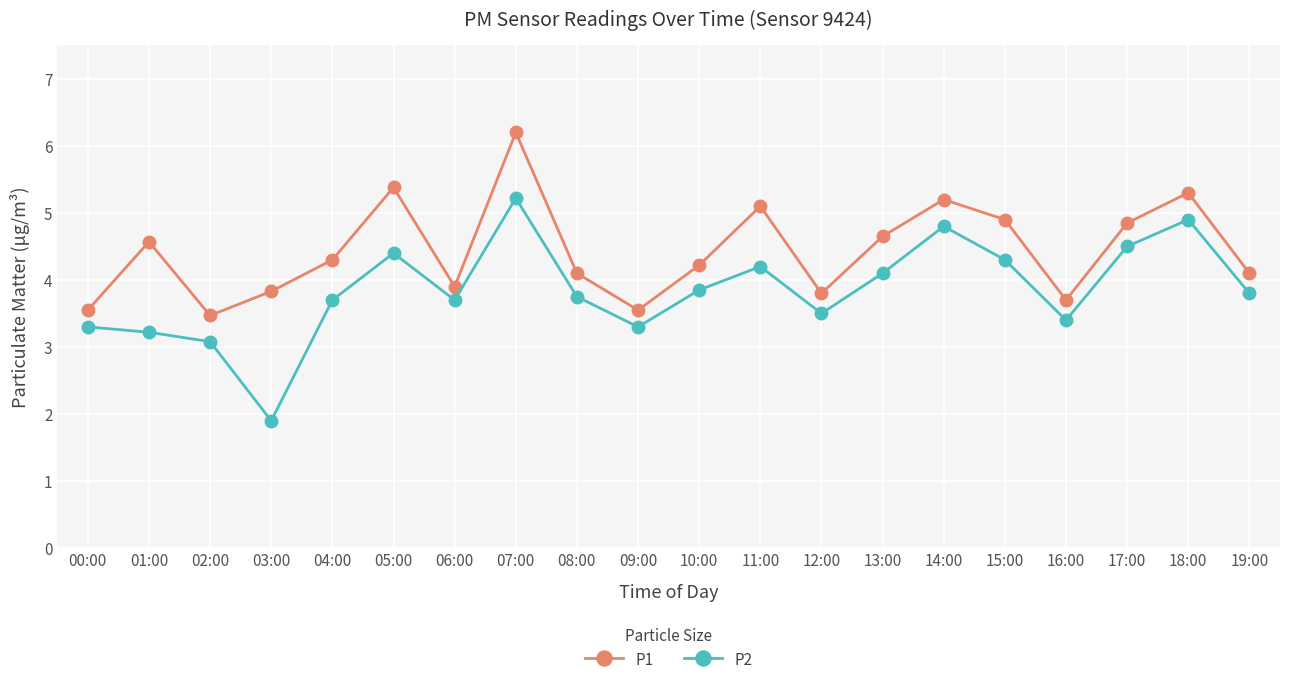

What is the label of the 8th point from the left?

07:00